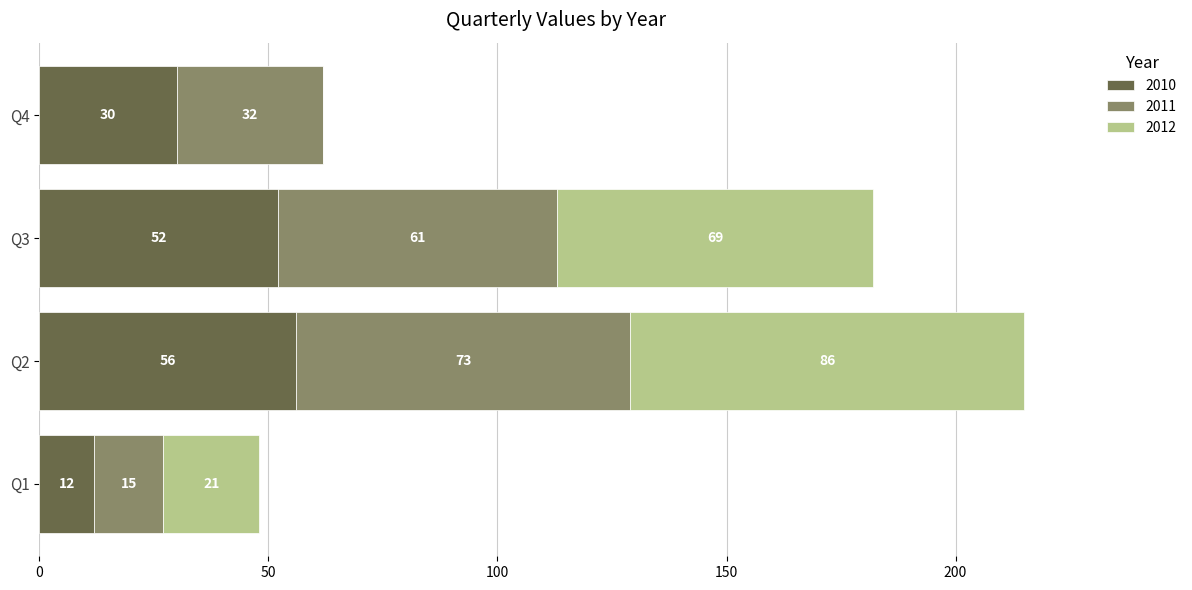

What is the maximum value for 2010?

56